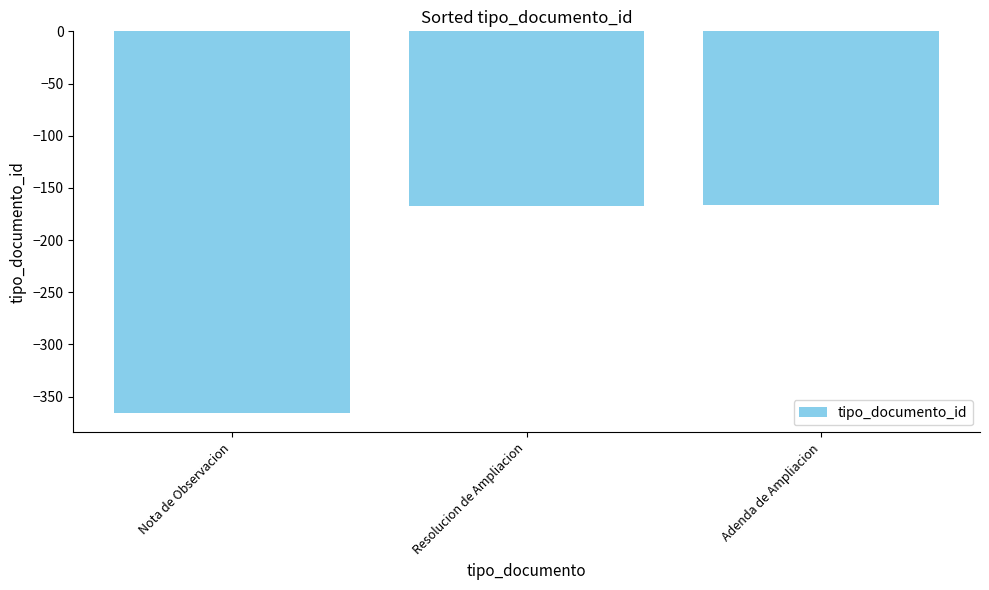

How many data points are above -167?

1